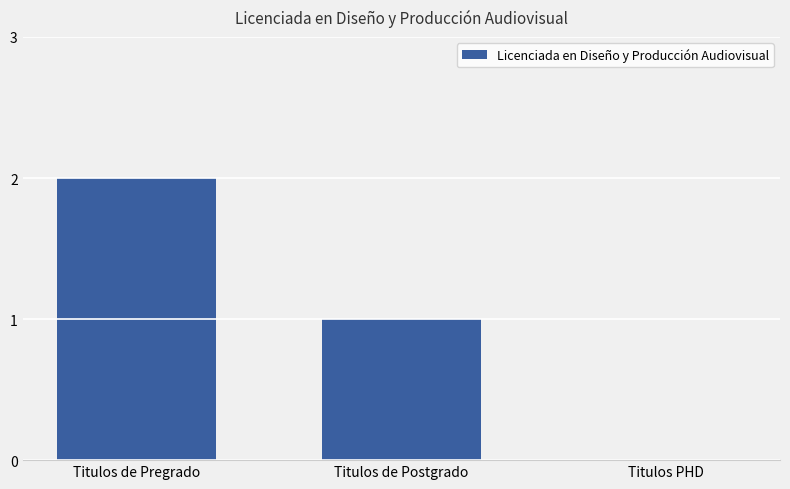

How many values are between 0 and 2?

3